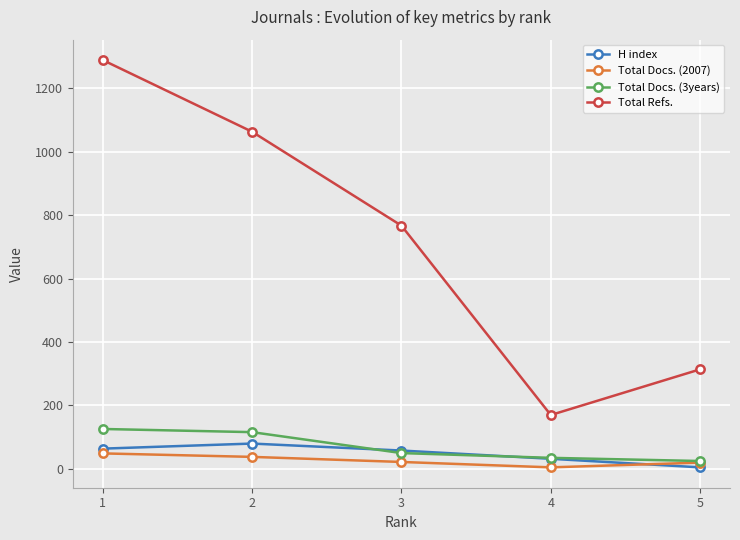

Is it true that Total Refs. equals 1063 at 2?

True